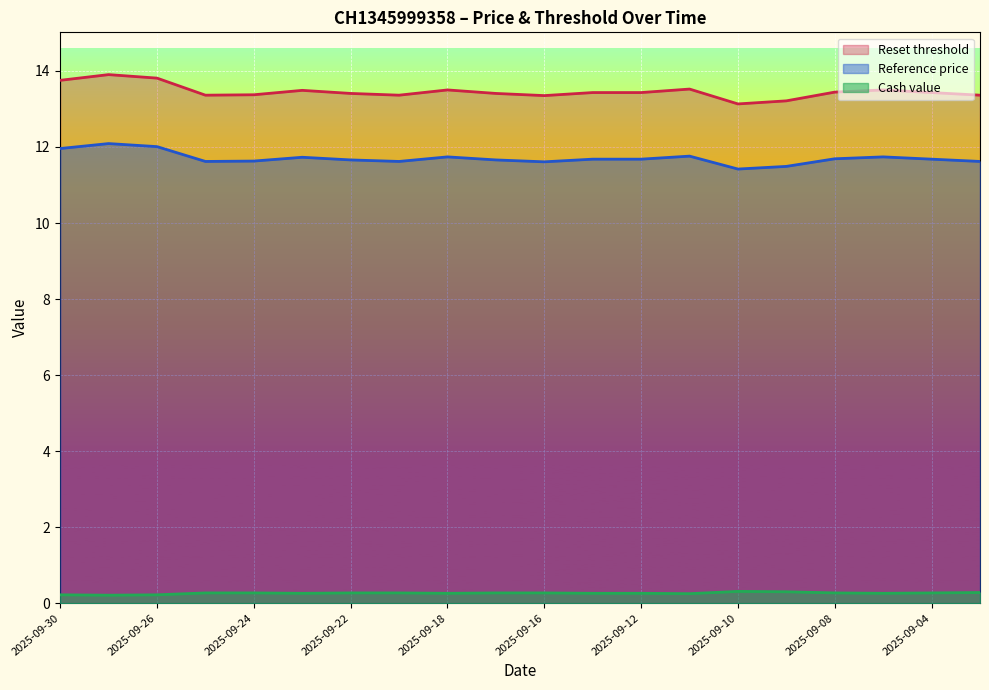

Reading left to right, transcribe all the data shown in this chart.

Reset threshold: 13.8	13.9	13.8	13.4	13.4	13.5	13.4	13.4	13.5	13.4	13.4	13.4	13.4	13.5	13.1	13.2	13.4	13.5	13.4	13.4
Reference price: 12.0	12.1	12.0	11.6	11.6	11.7	11.7	11.6	11.7	11.7	11.6	11.7	11.7	11.8	11.4	11.5	11.7	11.7	11.7	11.6
Cash value: 0.2	0.2	0.2	0.3	0.3	0.3	0.3	0.3	0.3	0.3	0.3	0.3	0.3	0.2	0.3	0.3	0.3	0.3	0.3	0.3